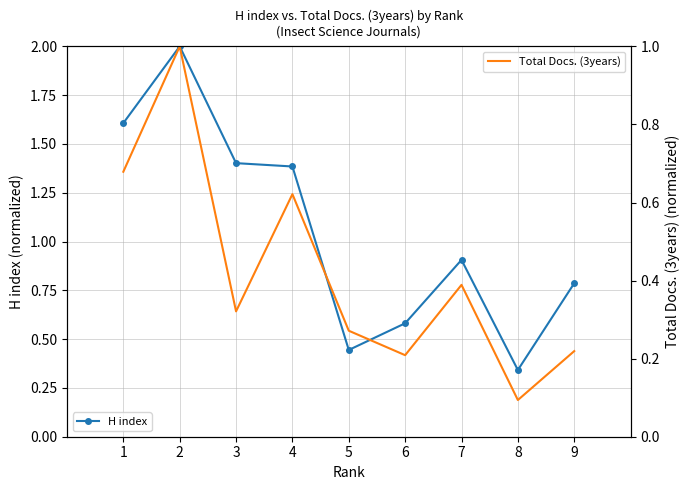

At which category is the sum across all series the highest?

2